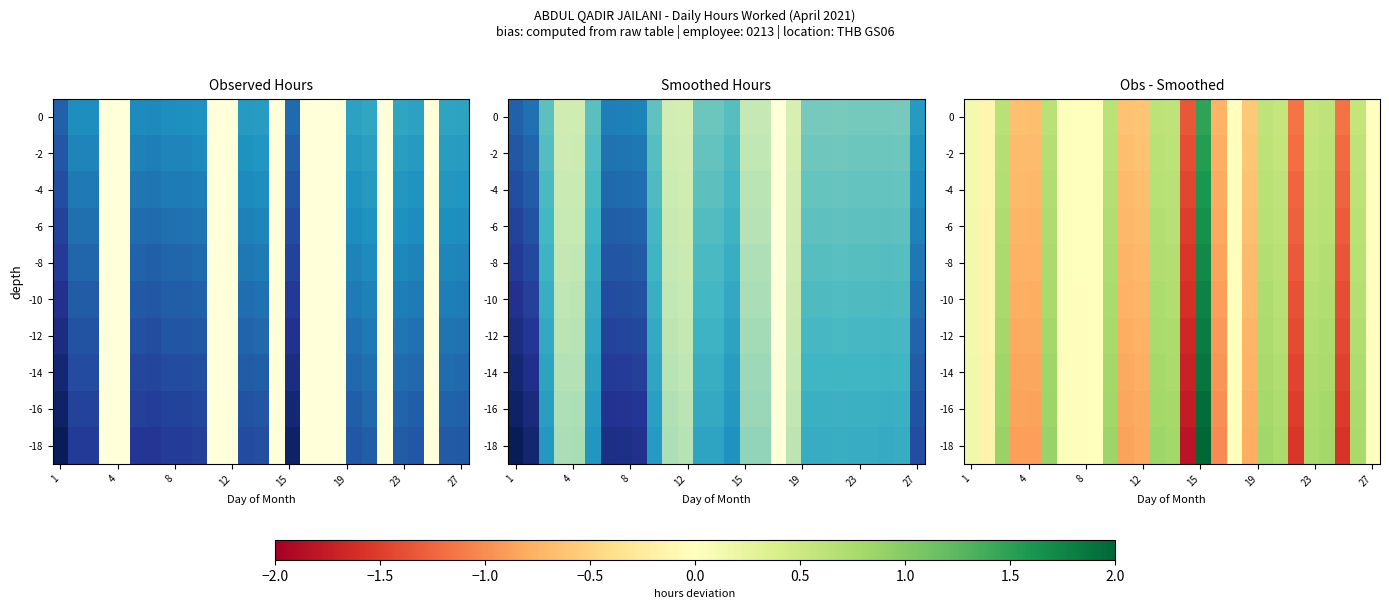

What is the total value across all series at 8?

30.6